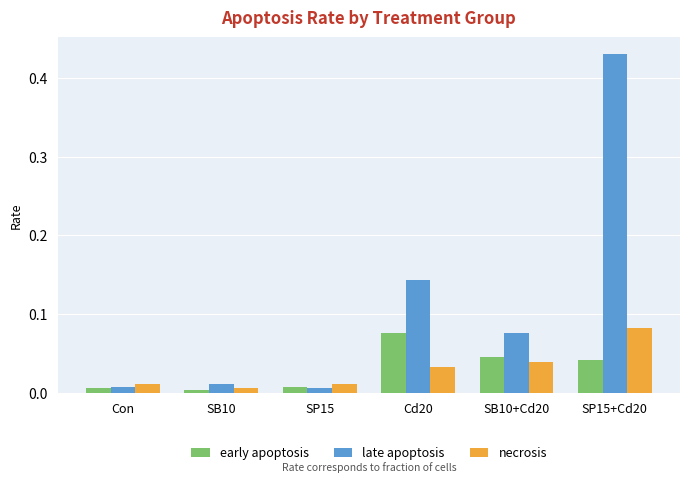

What is the sum of all late apoptosis values?

0.7